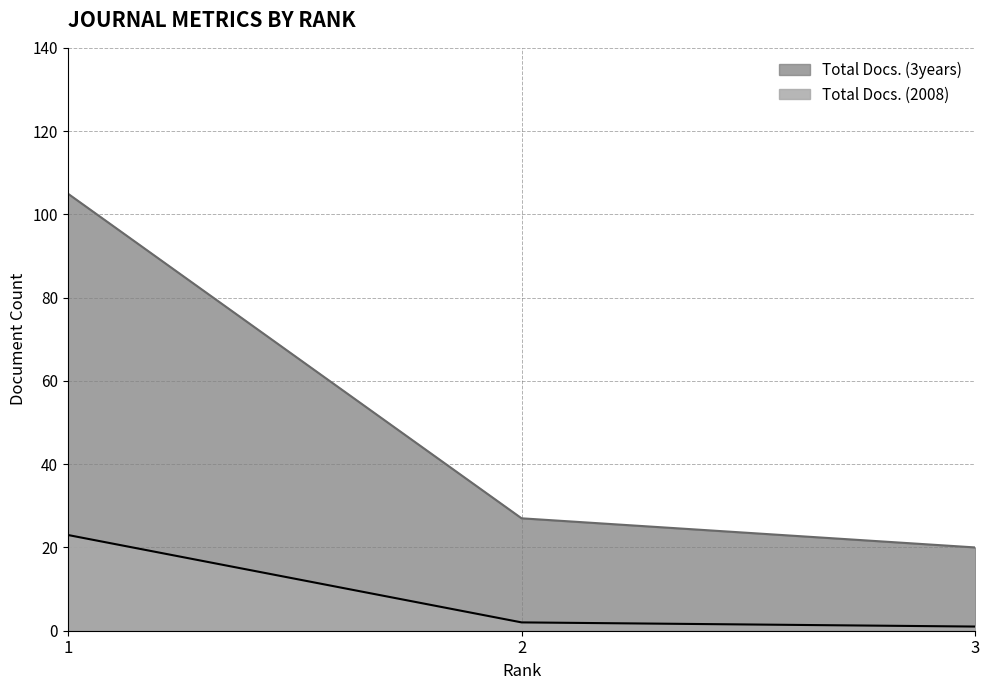

What is the difference between the highest and lowest values at 1?

82